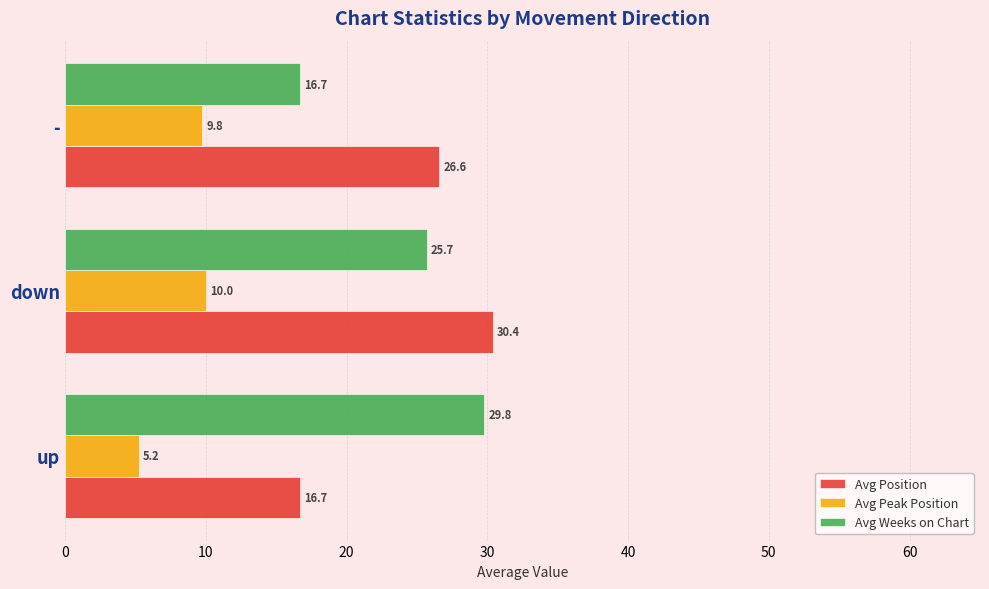

At how many categories does at least one series exceed 13?

3